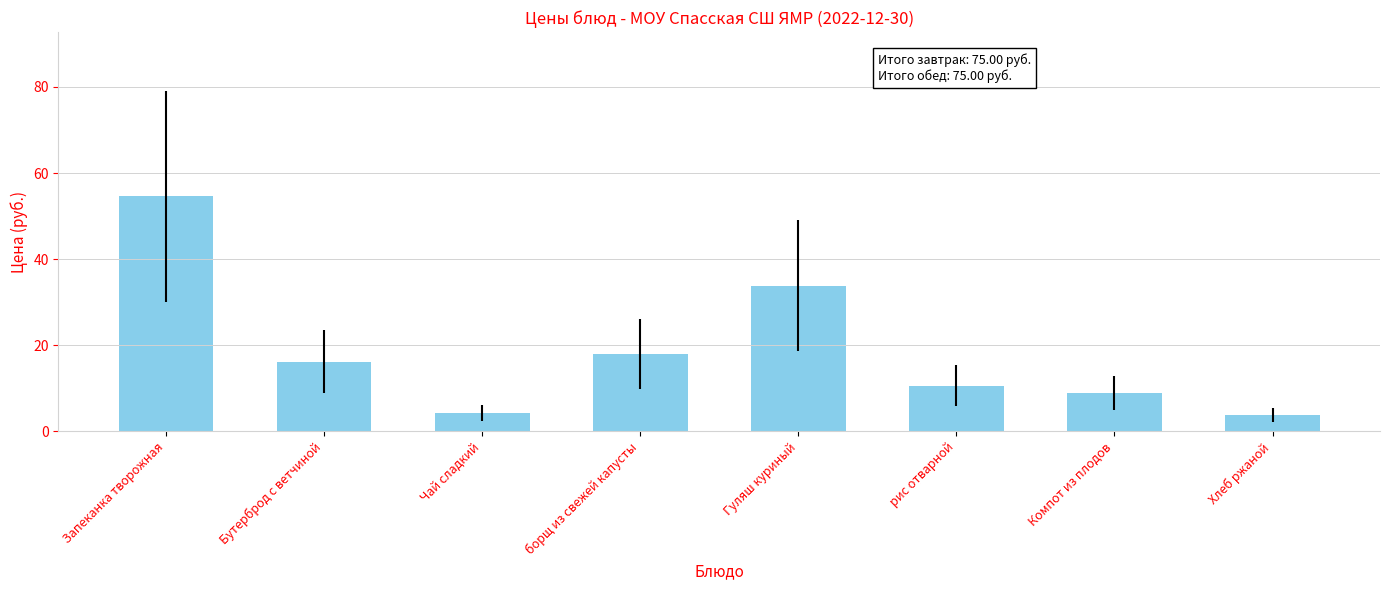

What is the label of the 8th bar from the right?

Запеканка творожная